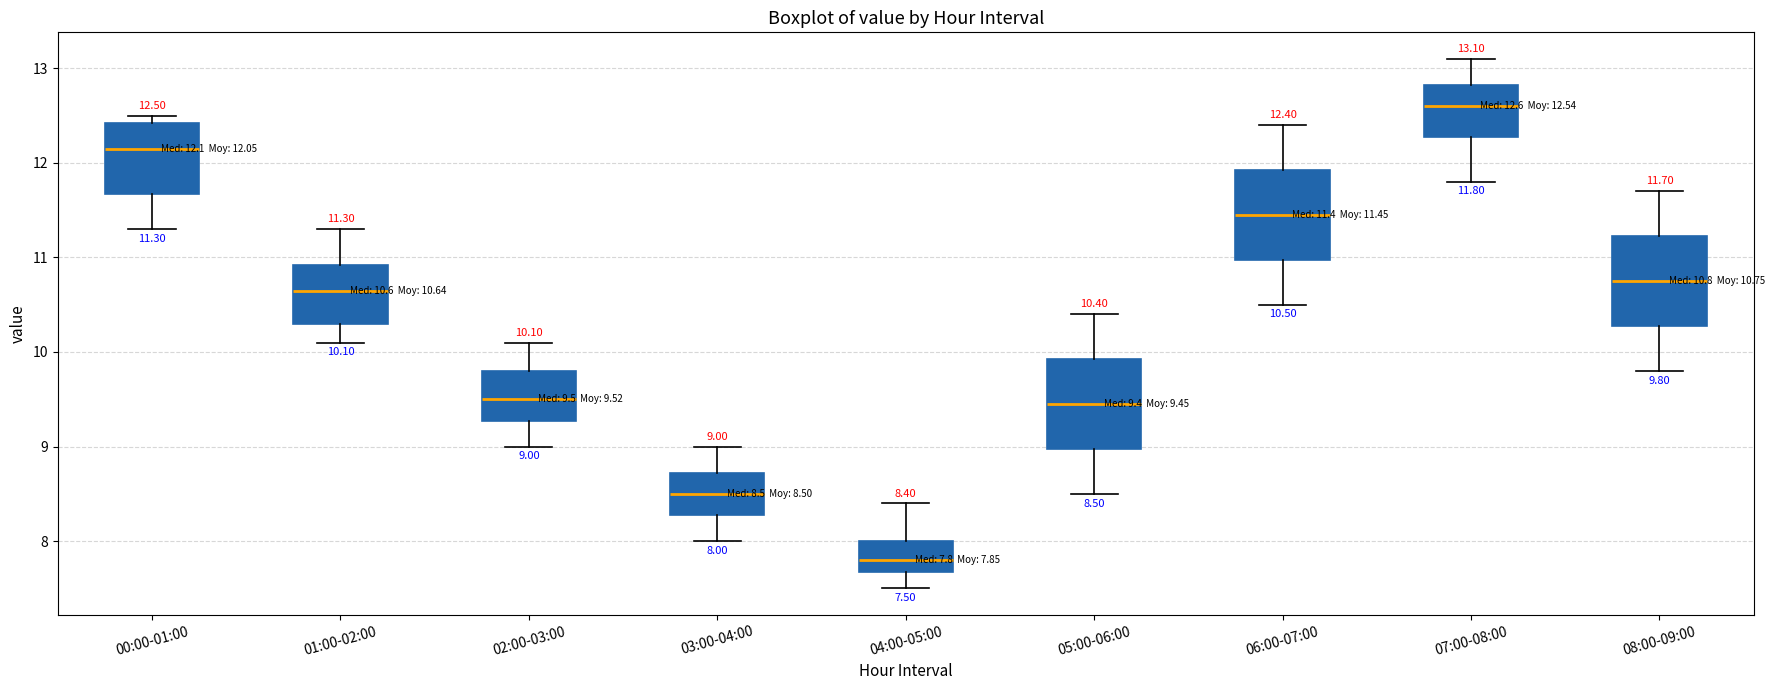

Which box's median line is the lowest?

04:00-05:00